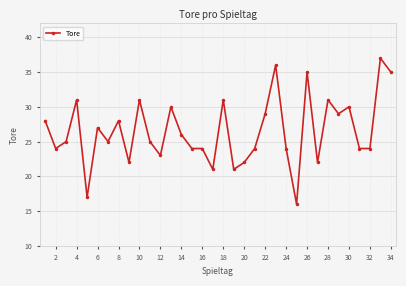

What is the value of the 6th point from the left?

27